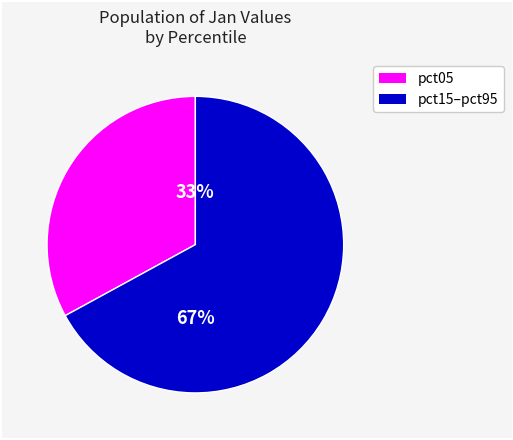

To the nearest percent, what is the difference between the largest and smallest slice percentages?

34%